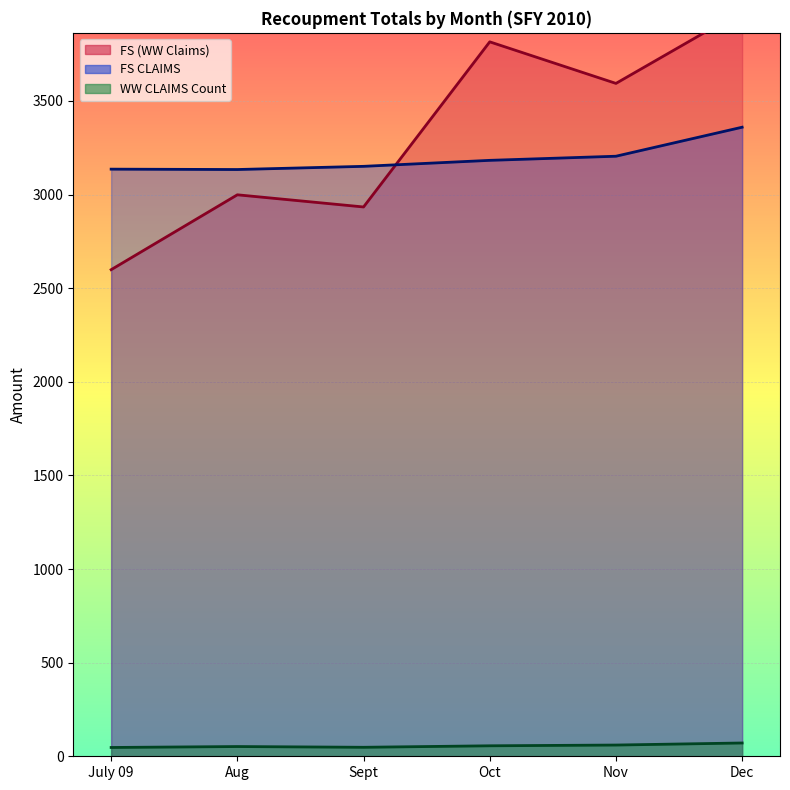

Where is the first local maximum for WW CLAIMS Count?

Aug